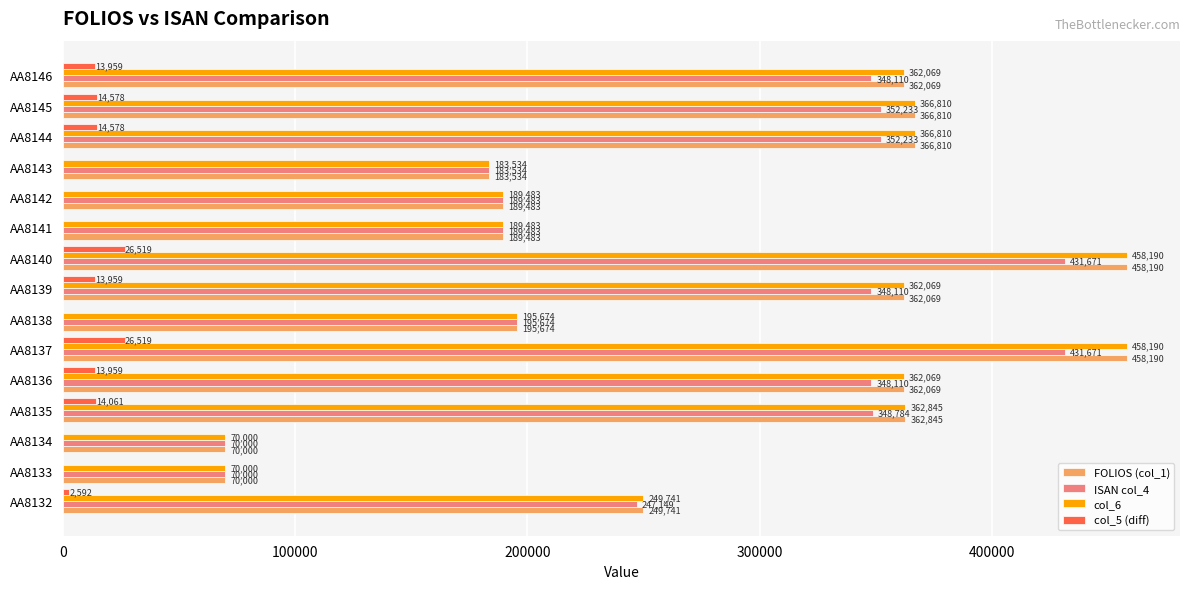

Where is col_6 nearest to the value 264094?

AA8132